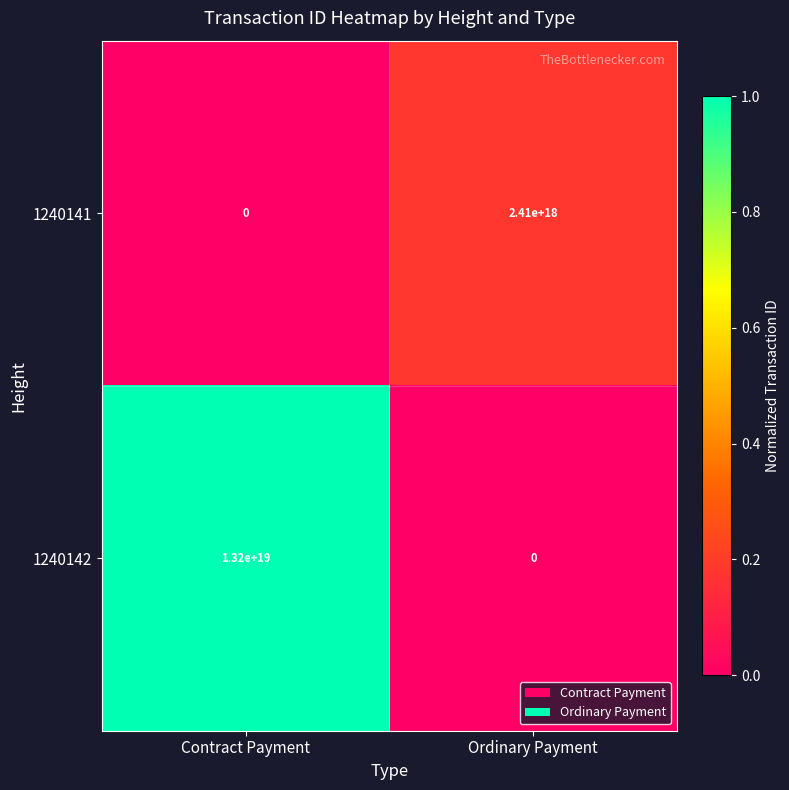

Rank the series at Ordinary Payment from lowest to highest value.

1240142, 1240141